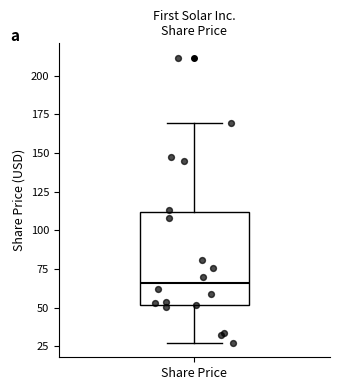

Read this box plot against the y-axis: the position of the median line, the range covered by the box, and the ends of both whiskers. The values are not printed on the chart, so give them approximately, as read against the axis.

median 65, box 50 to 110, whiskers 25 to 170